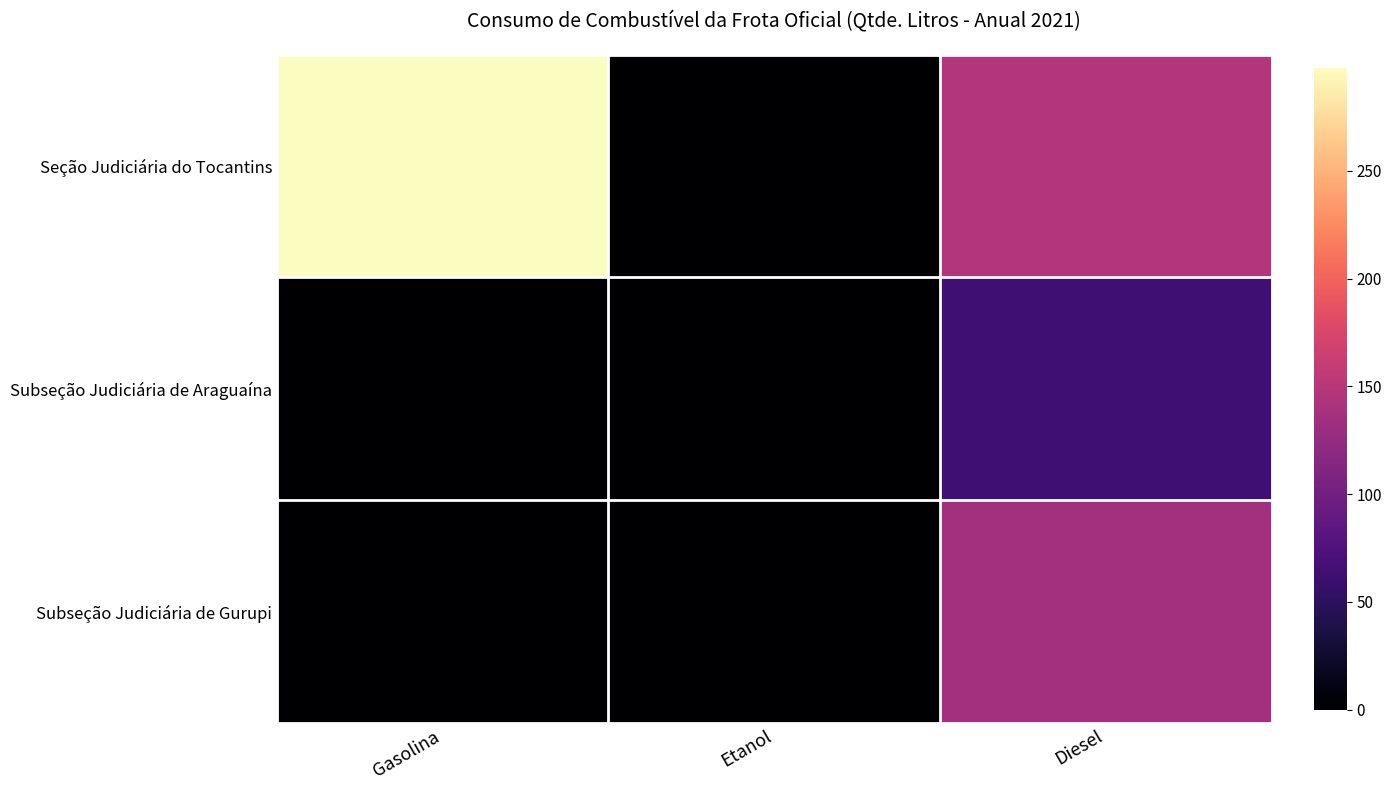

At which category is the sum across all series the highest?

Diesel